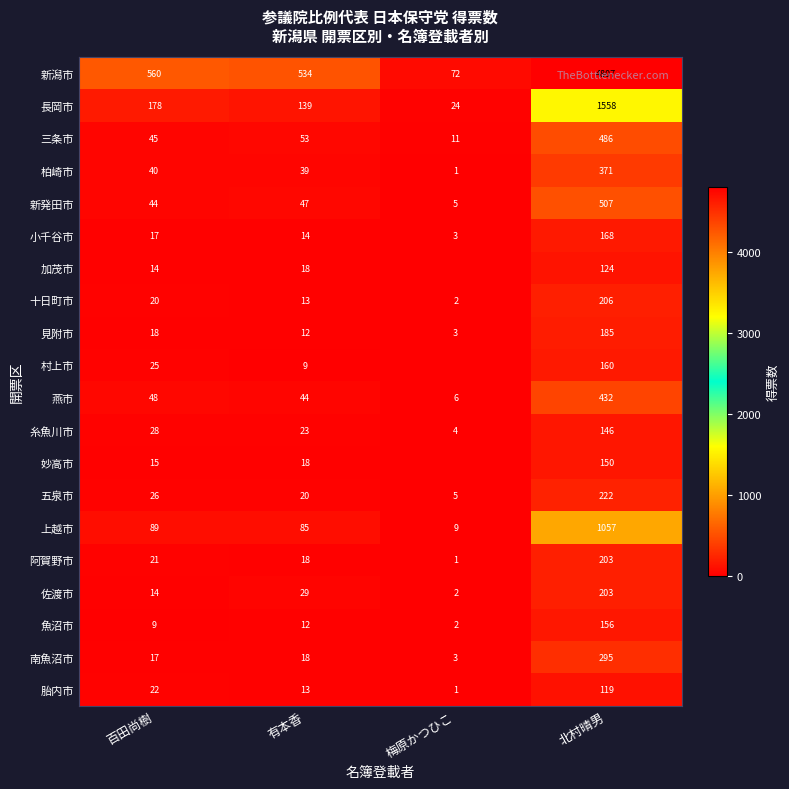

What is the difference between the maximum and minimum values in the 糸魚川市 series?

142